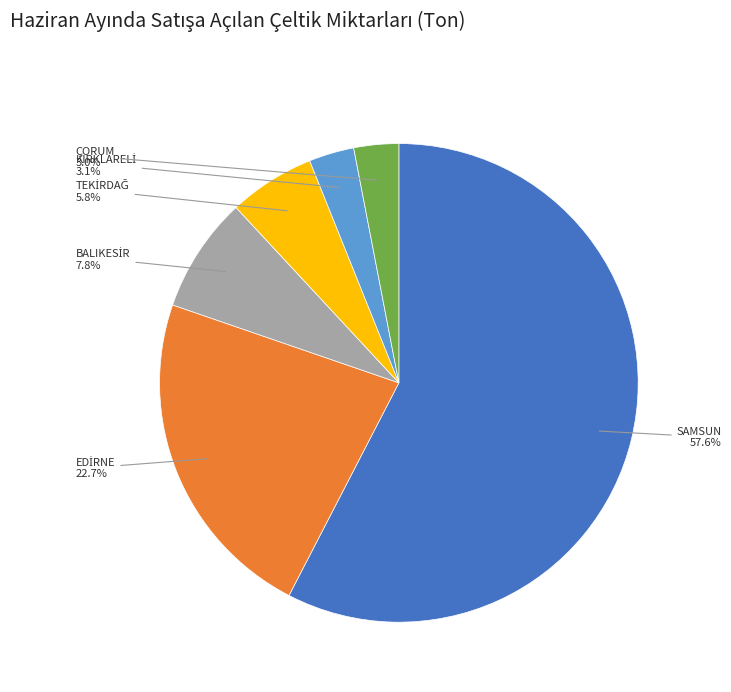

To the nearest percent, what is the average slice percentage?

17%